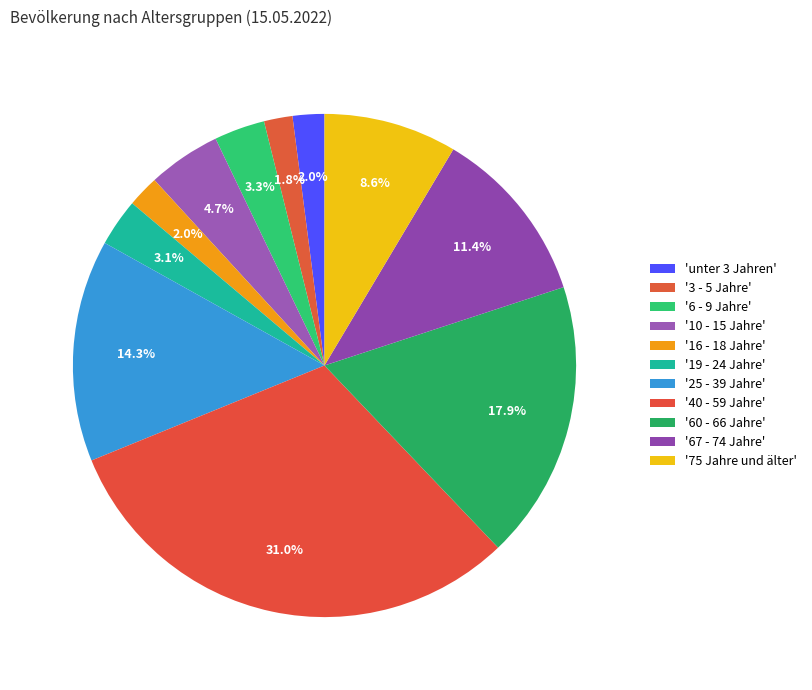

Which category has the smallest portion of the pie?

3 - 5 Jahre